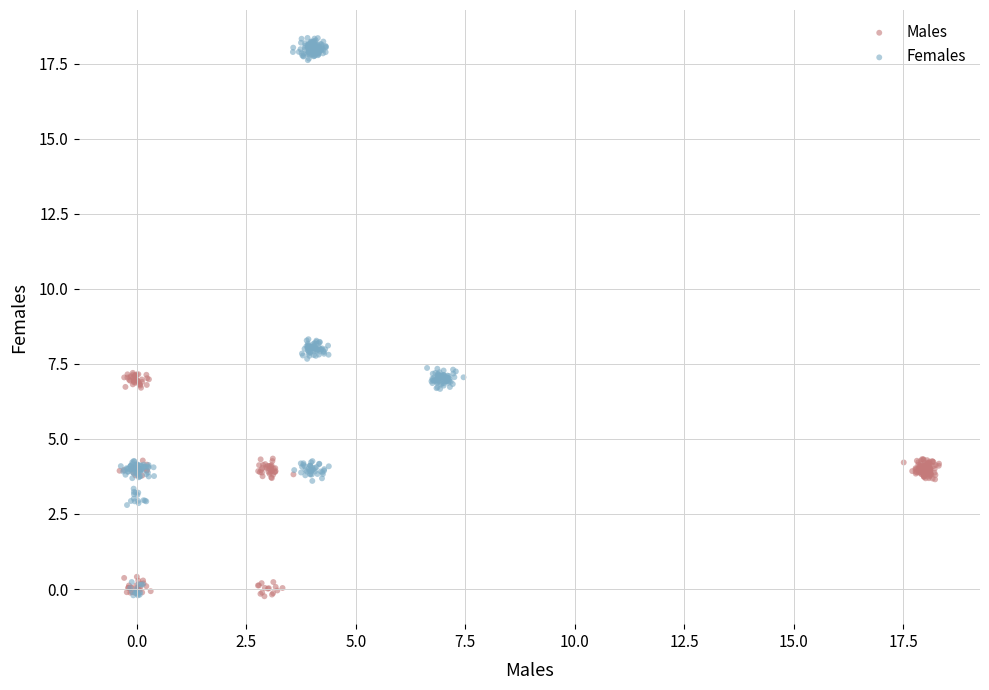

Which series has the widest spread of Y values?

Females